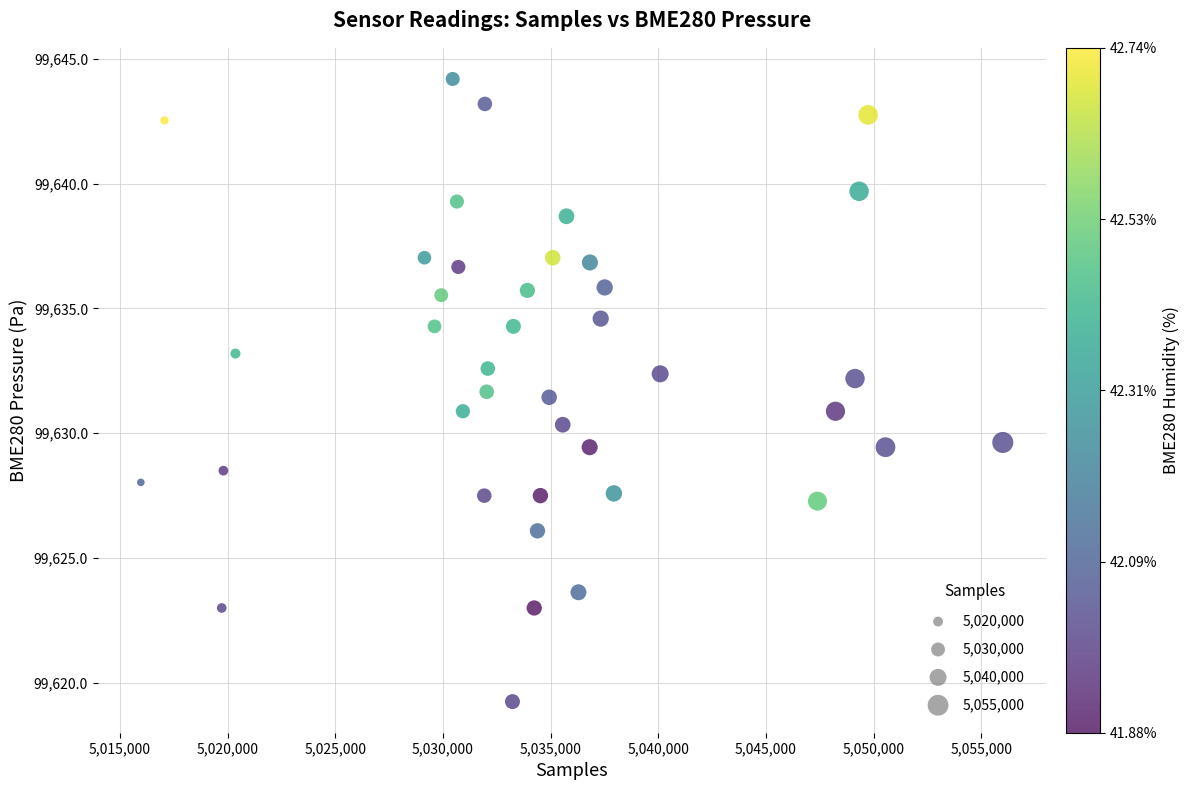

What is the range of Y values (max minus min)?

24.9